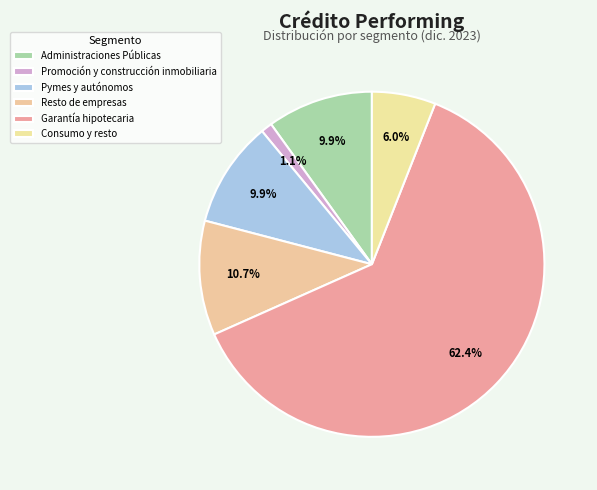

To the nearest percent, what is the average slice percentage?

17%